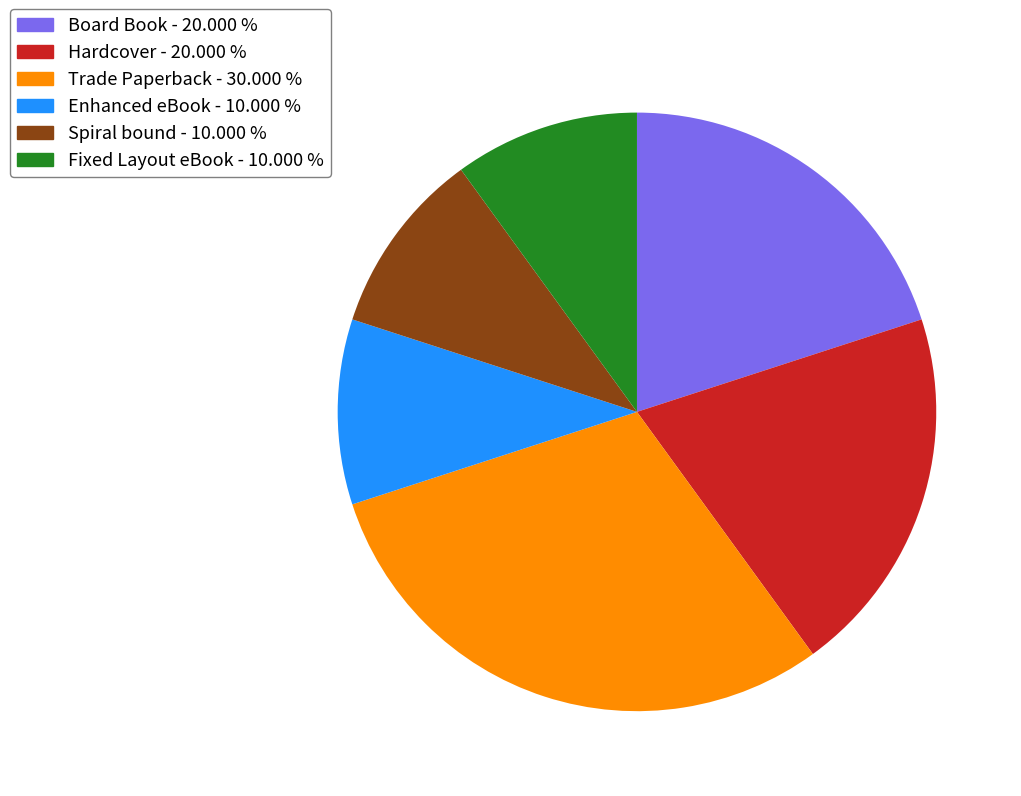

Is there a majority slice in this chart?

No